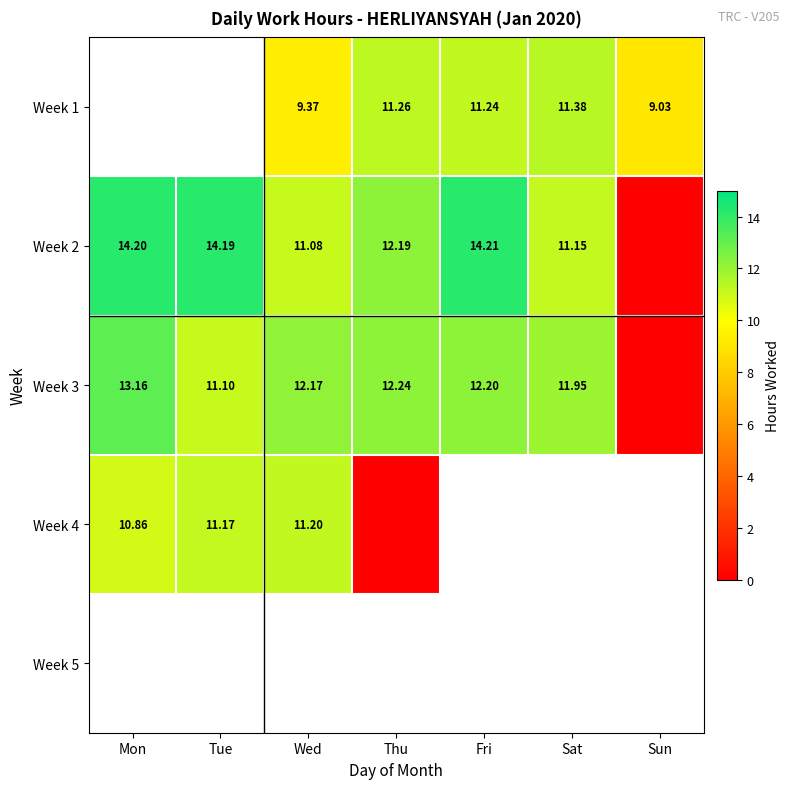

Is the value of Week 4 at Sun greater than the value of Week 2 at Fri?

No